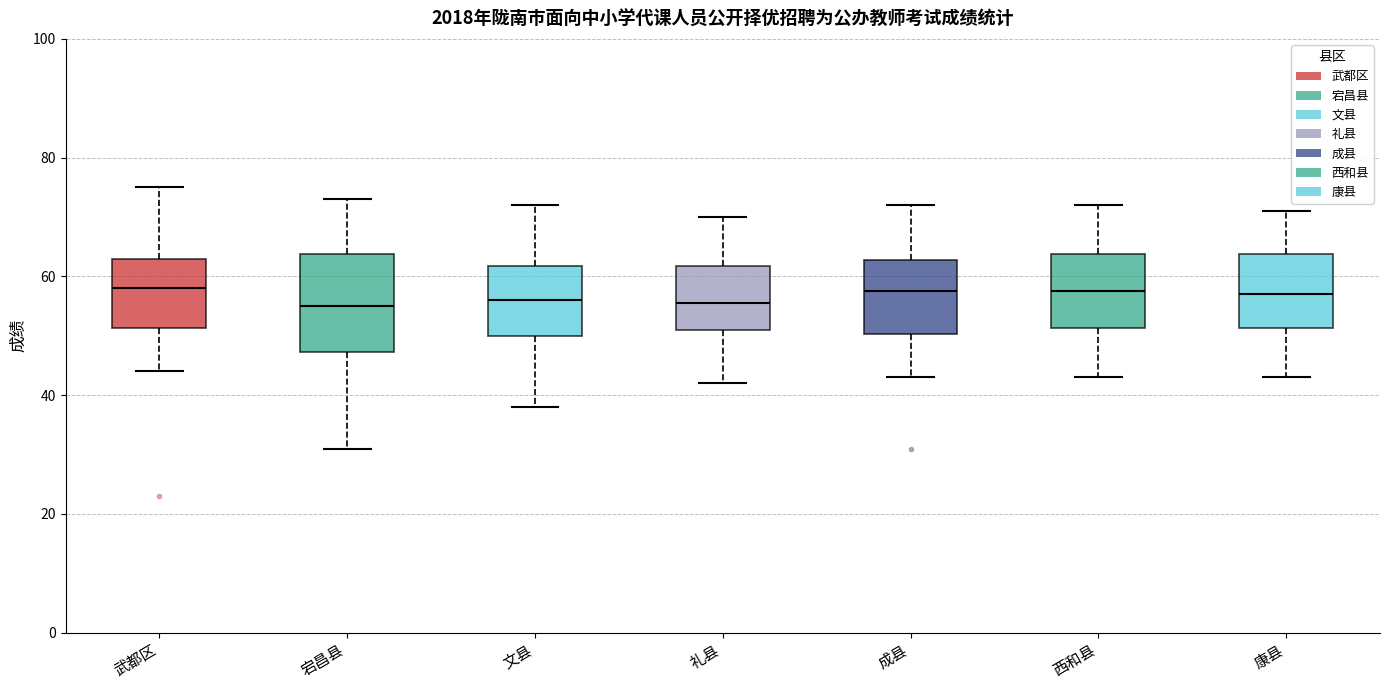

Where does the upper whisker of the box for 成县 end on the y-axis? The values are not printed on the chart, so give them approximately, as read against the axis.

72